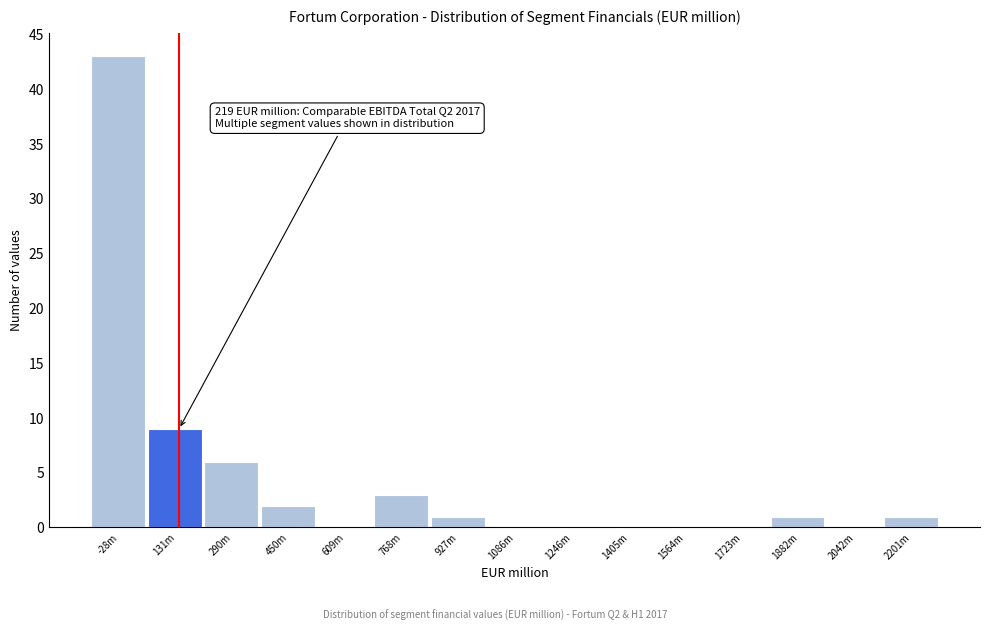

Reading left to right, list all the values displayed in this chart.

-28m=43	131m=9	290m=6	450m=2	609m=0	768m=3	927m=1	1086m=0	1246m=0	1405m=0	1564m=0	1723m=0	1882m=1	2042m=0	2201m=1